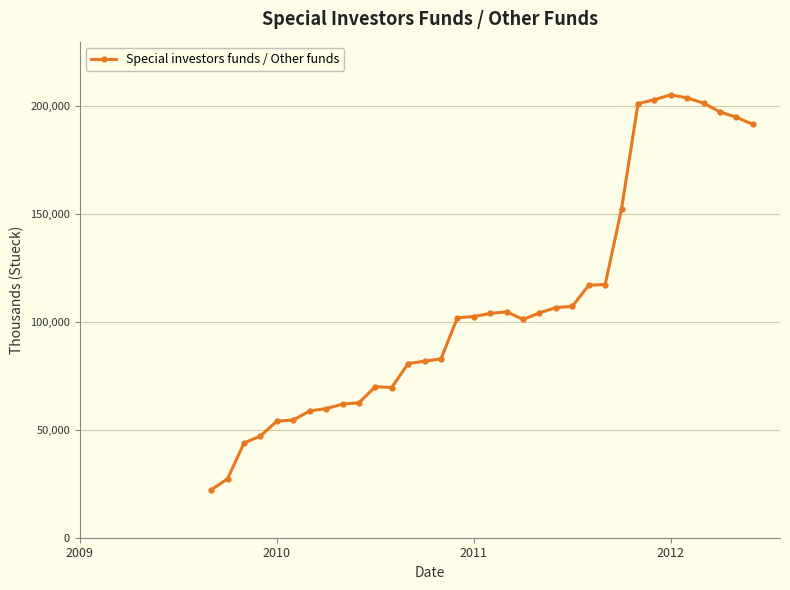

True or false: the data has more than 0 interior local peaks.

True